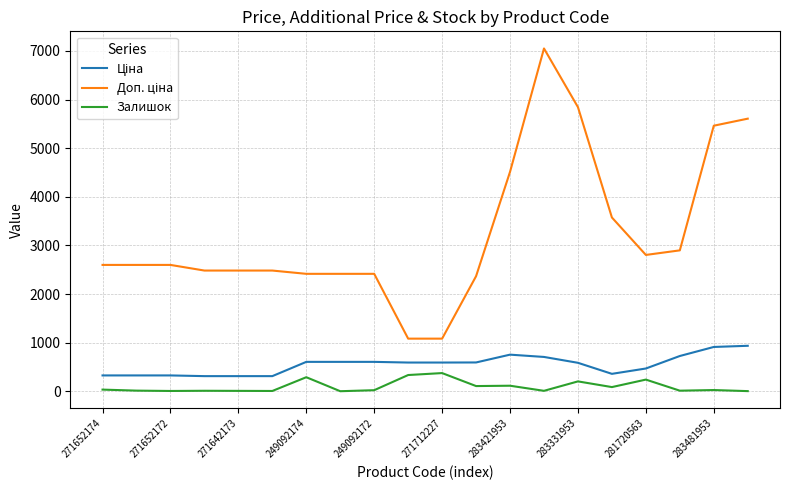

What is the maximum value shown in the chart?

7051.3